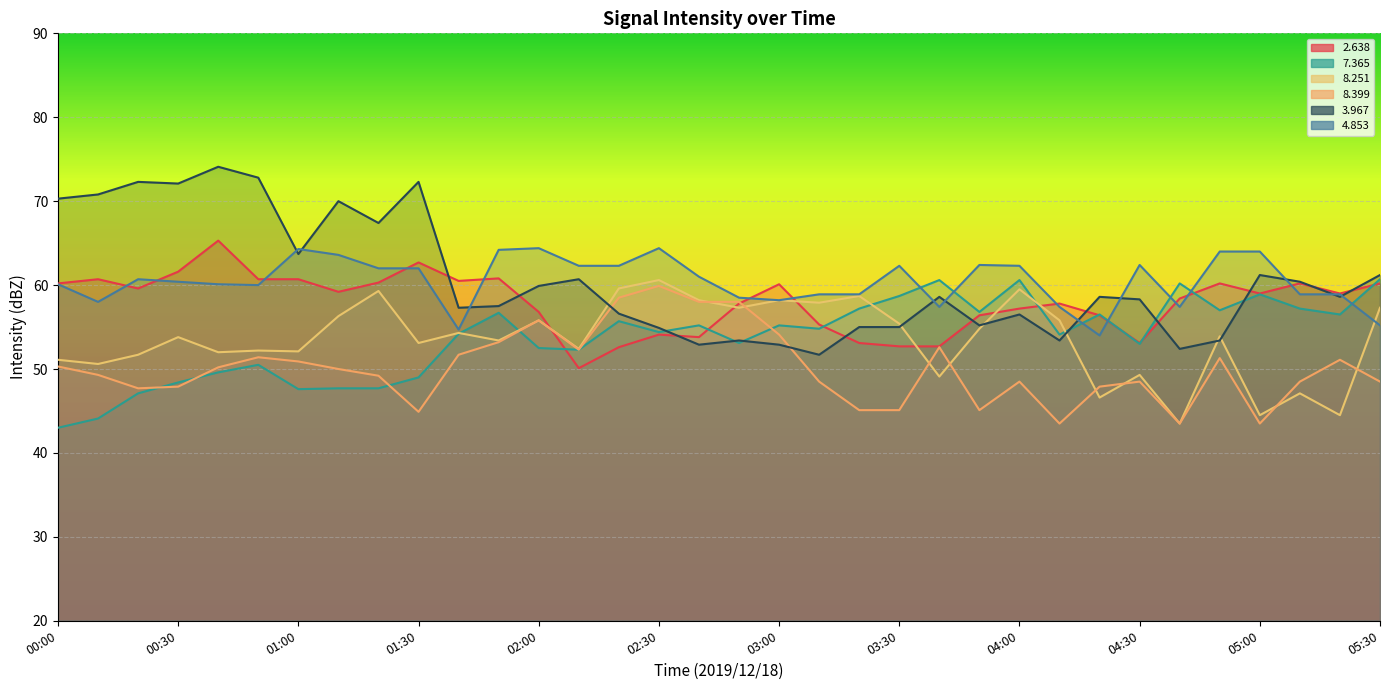

What is the spread (max minus min) of values at 02:00?

11.9